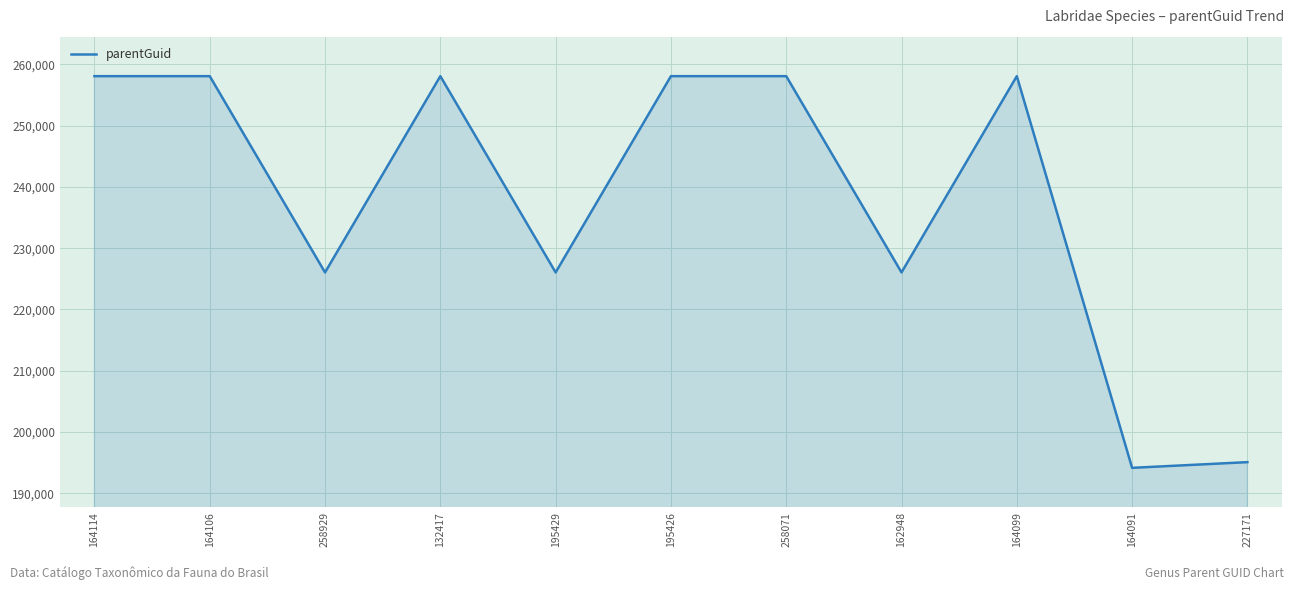

Is it true that the value at 164091 is 194133?

True